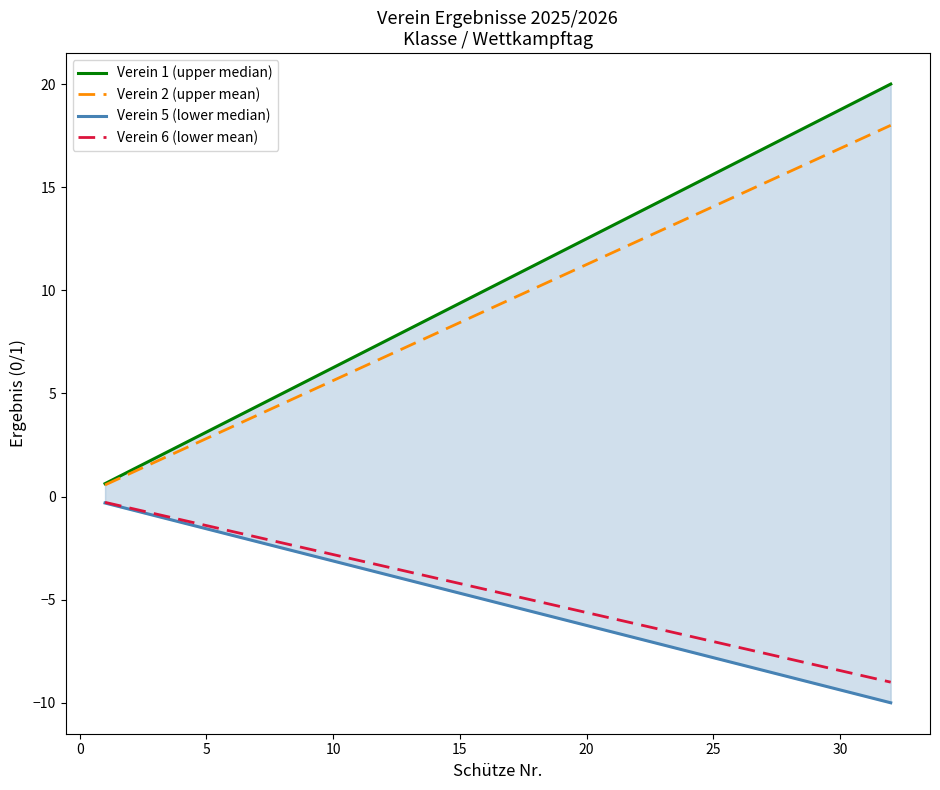

True or false: Verein 2 (upper mean) and Verein 6 (lower mean) cross at least once.

False